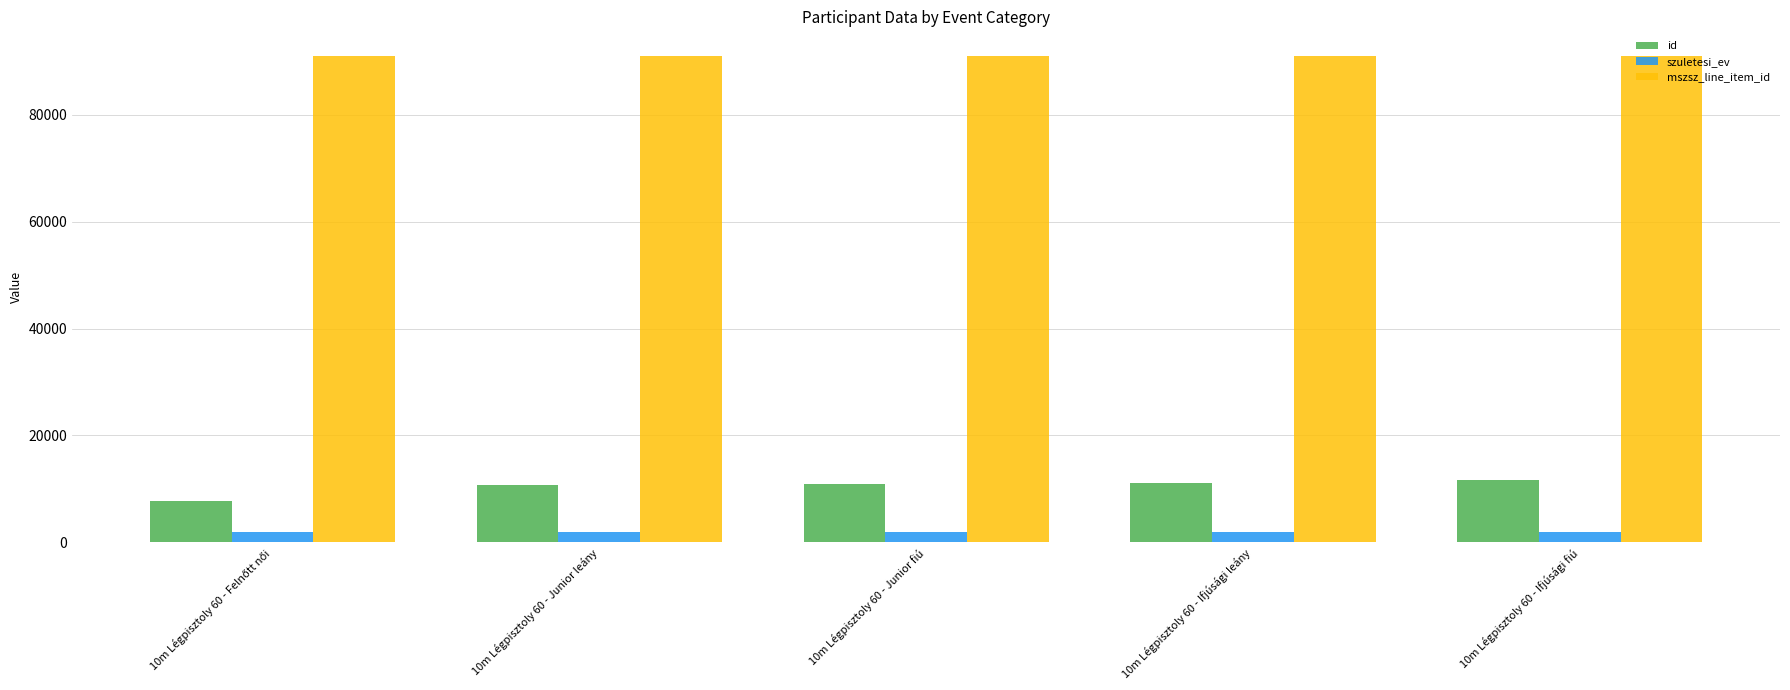

How many bars are there in each group?

3